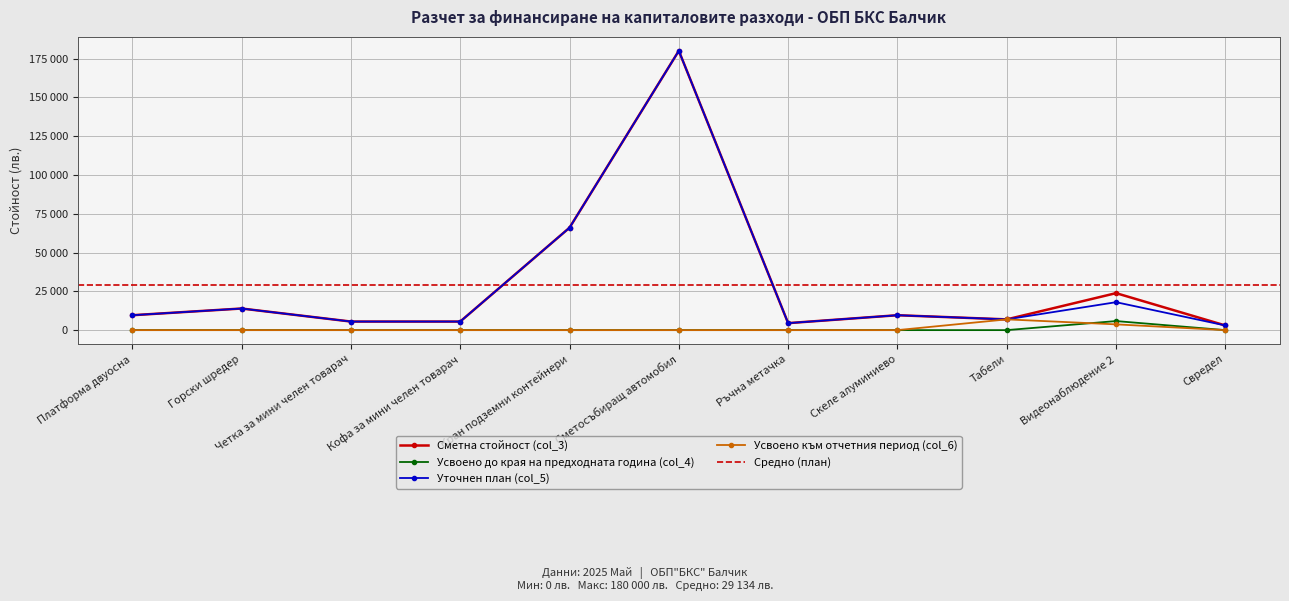

Reading right to left, transcribe all the data shown in this chart.

Сметна стойност (col_3): Свредел=3000	Видеонаблюдение 2=23832	Табели=6922	Скеле алуминиево=9600	Ръчна метачка=4500	Сметосъбиращ автомобил=180000	Кран подземни контейнери=66000	Кофа за мини челен товарач=5520	Четка за мини челен товарач=5520	Горски шредер=13920	Платформа двуосна=9600
Усвоено до края на предходната година (col_4): Свредел=0	Видеонаблюдение 2=5832	Табели=0	Скеле алуминиево=0	Ръчна метачка=0	Сметосъбиращ автомобил=0	Кран подземни контейнери=0	Кофа за мини челен товарач=0	Четка за мини челен товарач=0	Горски шредер=0	Платформа двуосна=0
Уточнен план (col_5): Свредел=3000	Видеонаблюдение 2=18000	Табели=6922	Скеле алуминиево=9600	Ръчна метачка=4500	Сметосъбиращ автомобил=180000	Кран подземни контейнери=66000	Кофа за мини челен товарач=5520	Четка за мини челен товарач=5520	Горски шредер=13920	Платформа двуосна=9600
Усвоено към отчетния период (col_6): Свредел=0	Видеонаблюдение 2=3714	Табели=6922	Скеле алуминиево=0	Ръчна метачка=0	Сметосъбиращ автомобил=0	Кран подземни контейнери=0	Кофа за мини челен товарач=0	Четка за мини челен товарач=0	Горски шредер=0	Платформа двуосна=0